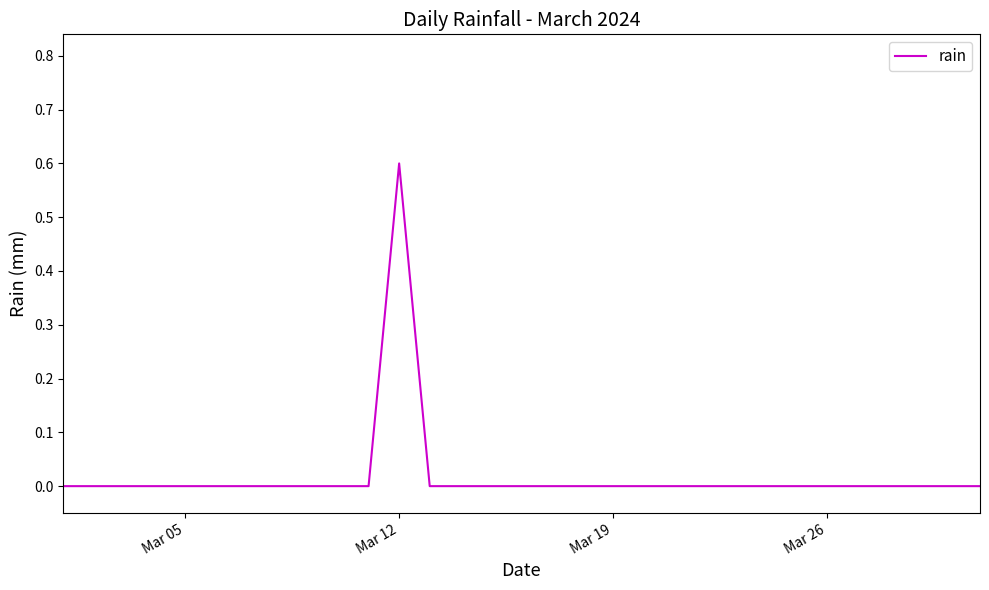

What is the sum of all values?

0.6